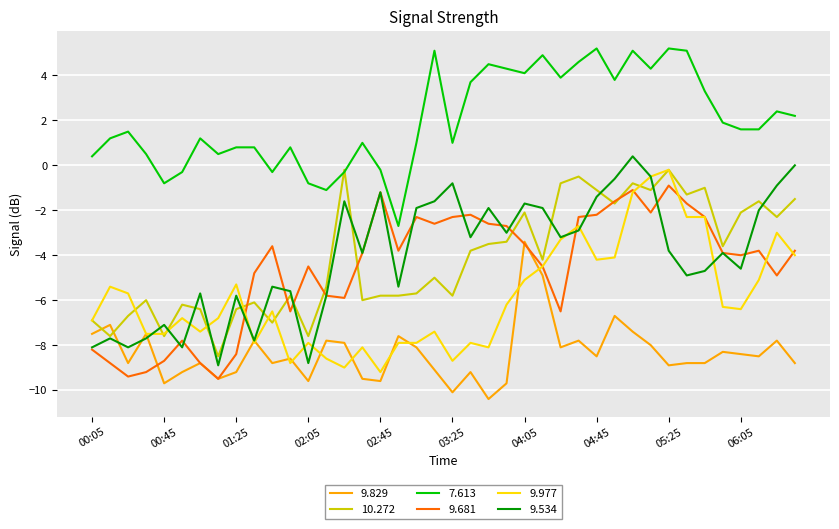

How many series are shown in this chart?

6